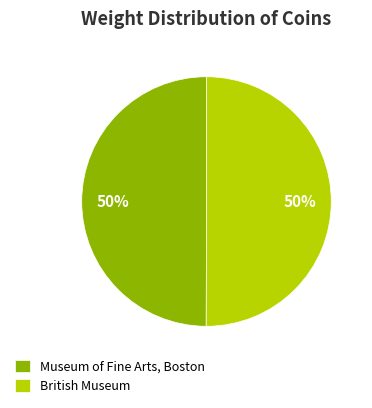

The Museum of Fine Arts, Boston slice represents 57% of the pie. True or false?

False